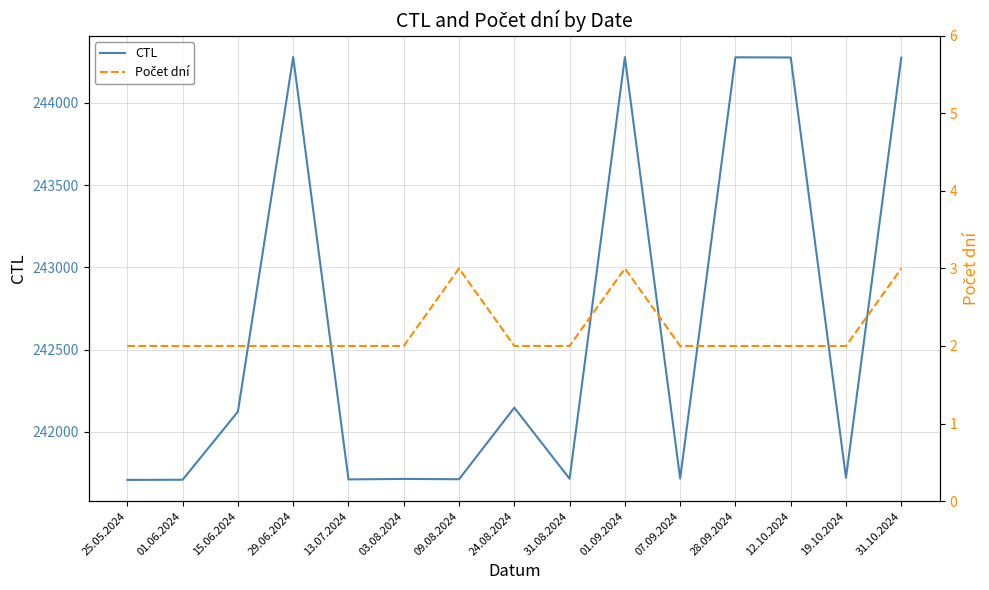

What is the label of the 6th point from the left?

03.08.2024